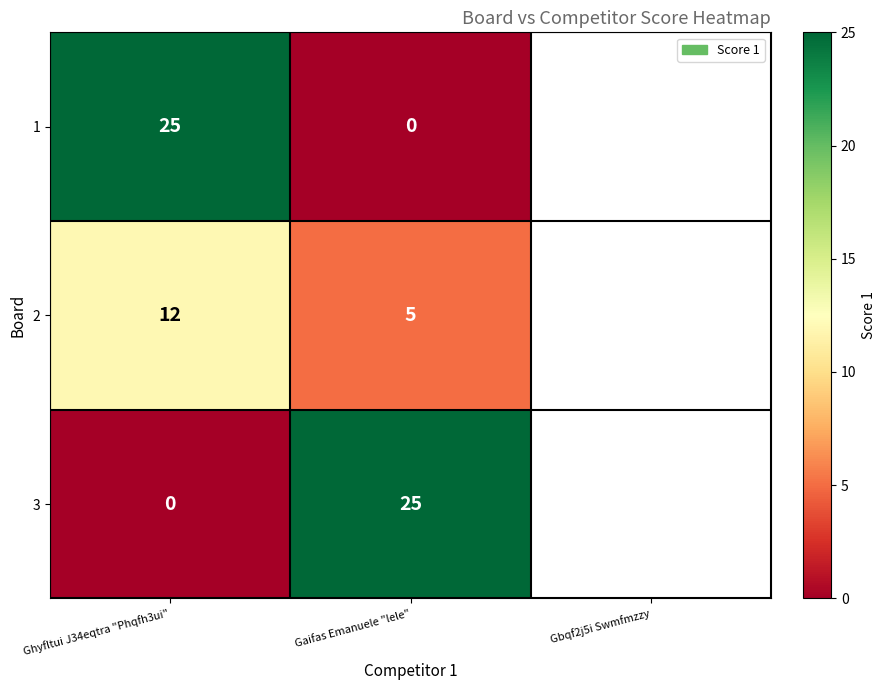

What is the maximum value shown in the chart?

25